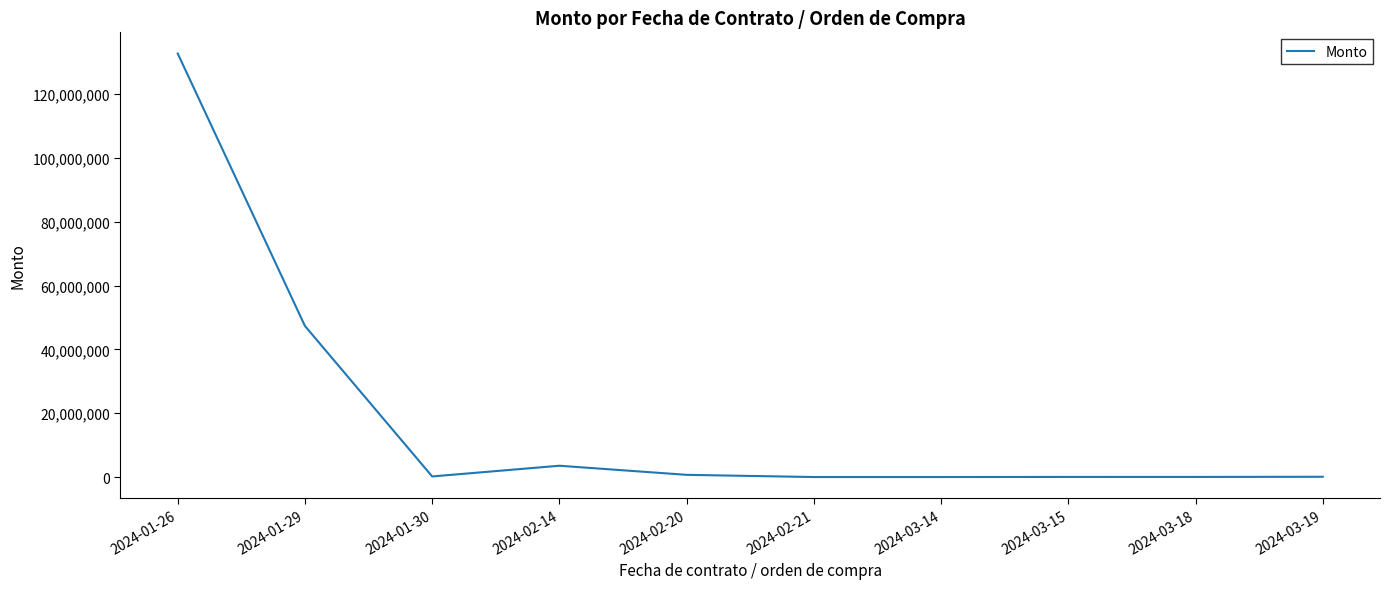

What position from the left is 2024-03-15?

8